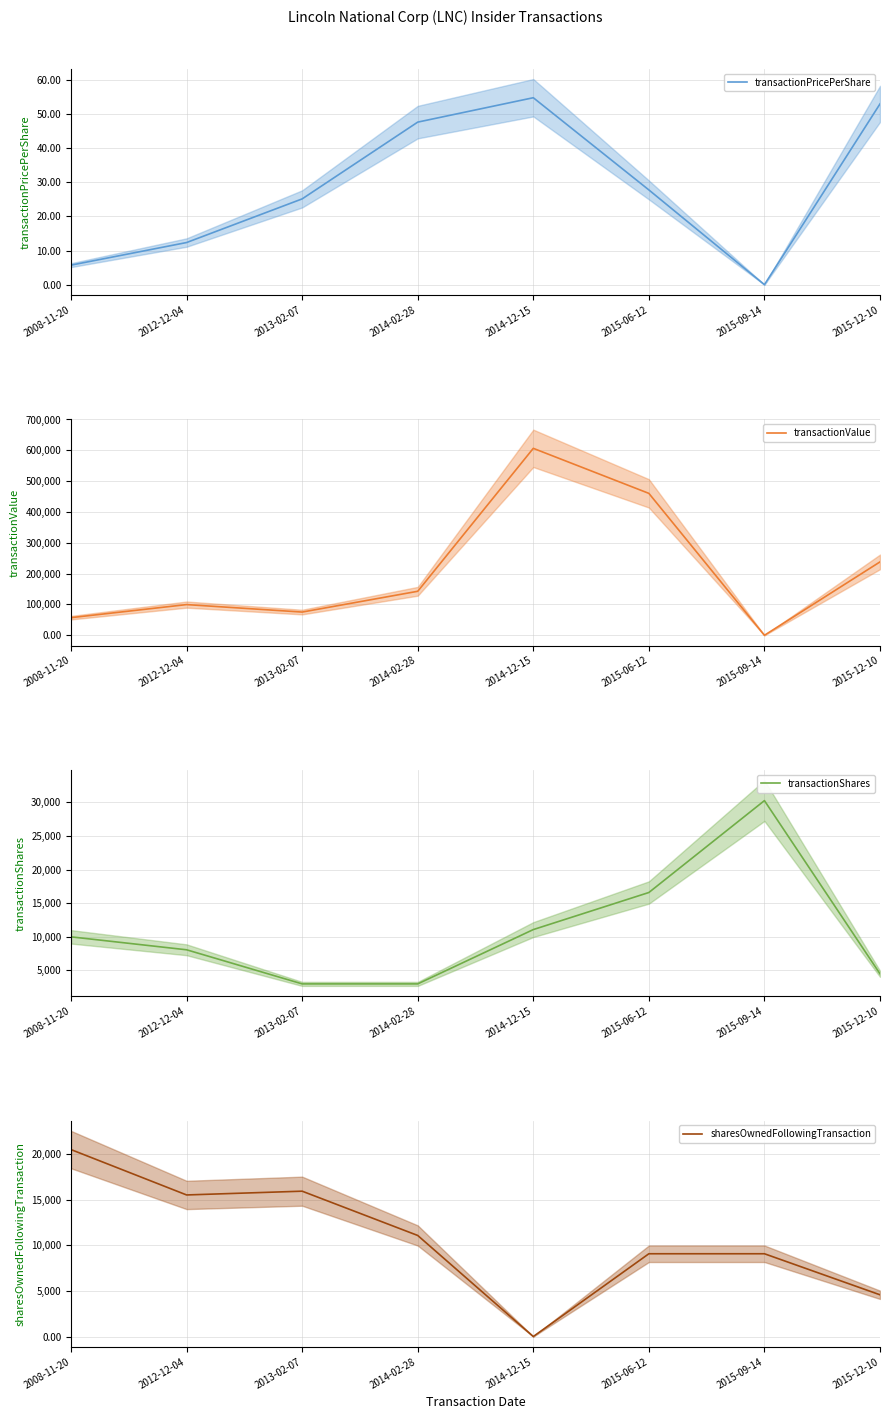

What is the sum of all transactionValue values?

1679667